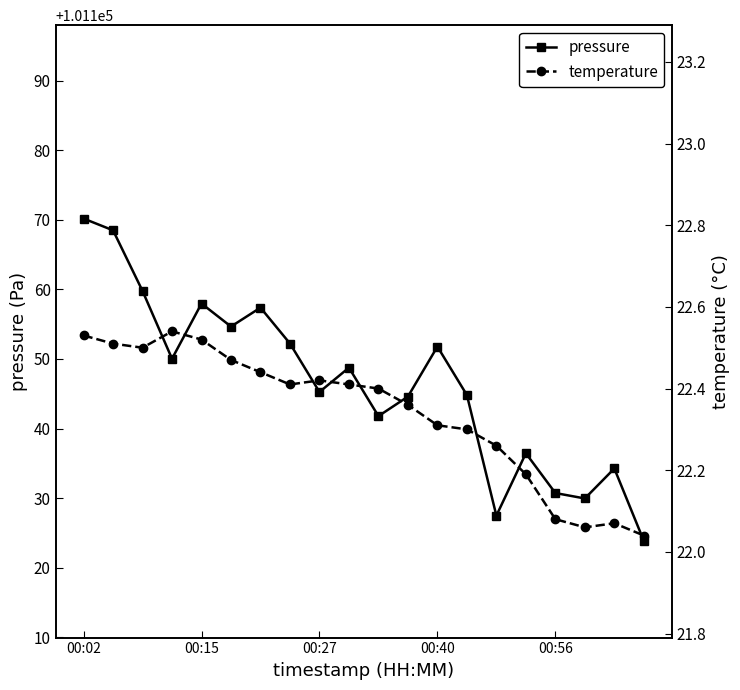

The value of pressure at 00:02 is 101170.2. True or false?

True